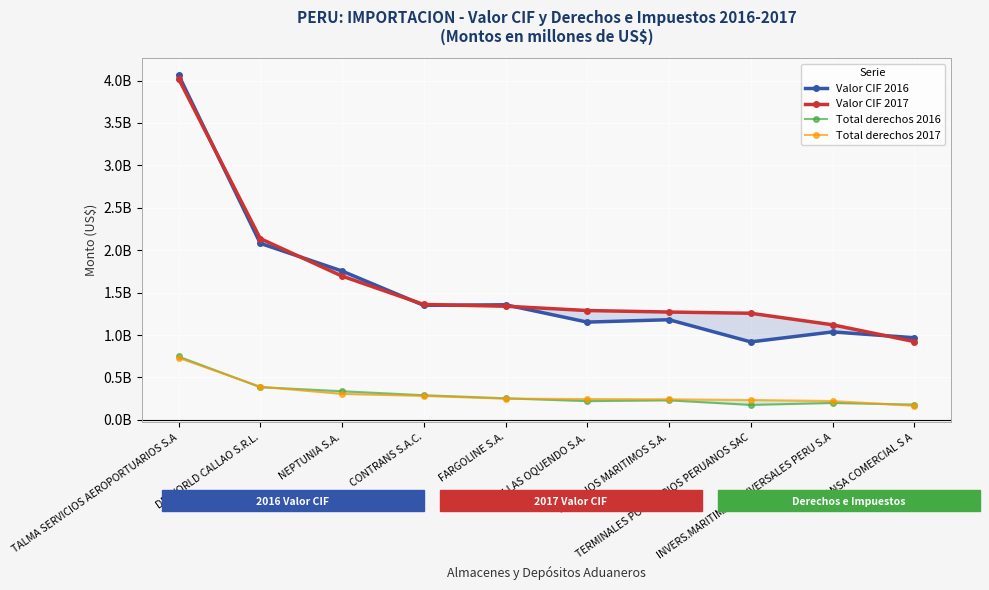

What is the difference between the second highest and minimum values in the Valor CIF 2017 series?

1213691523.8